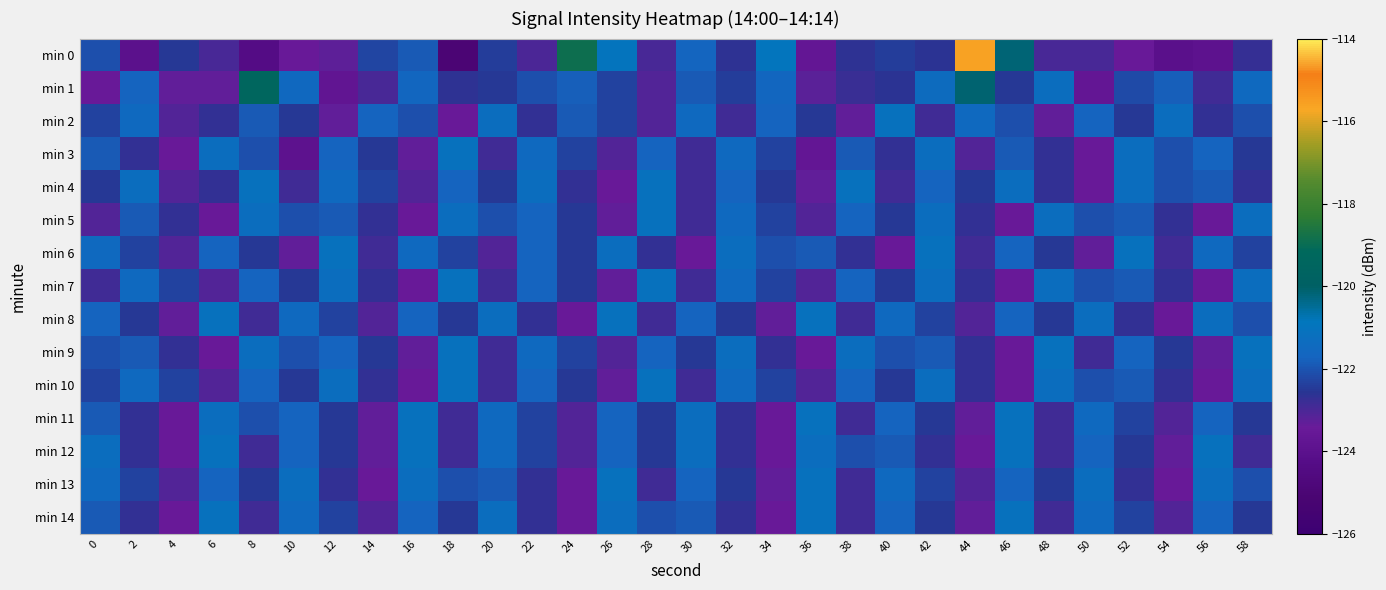

What is the total value across all series at 50?

-1835.2